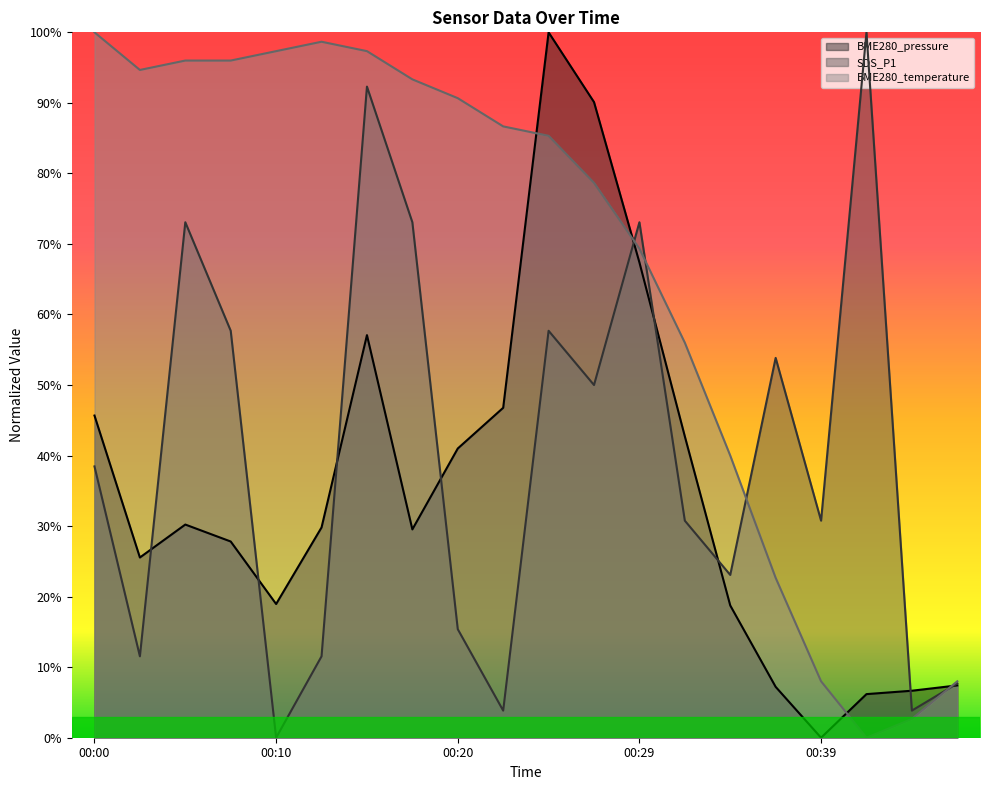

Count the number of categories in the chart.

20